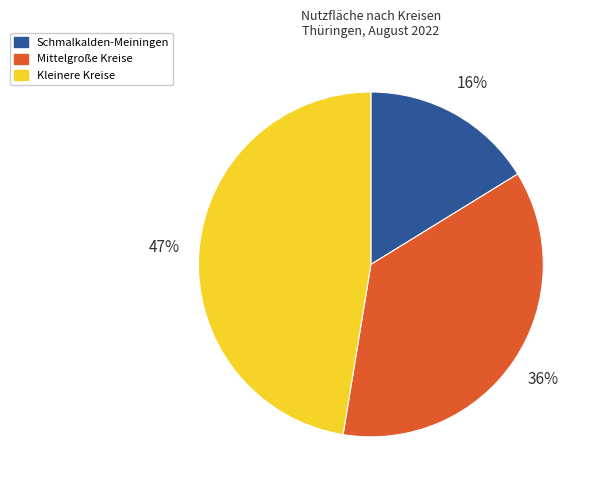

To the nearest percent, what is the difference between the largest and smallest slice percentages?

31%